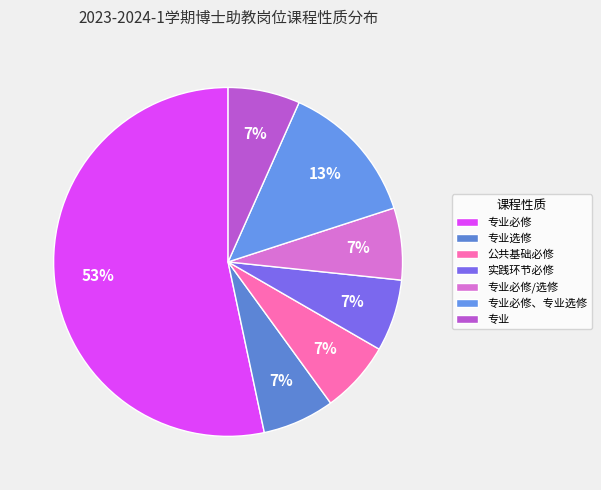

Rank the categories by value from highest to lowest.

专业必修, 专业必修、专业选修, 专业选修, 公共基础必修, 实践环节必修, 专业必修/选修, 专业